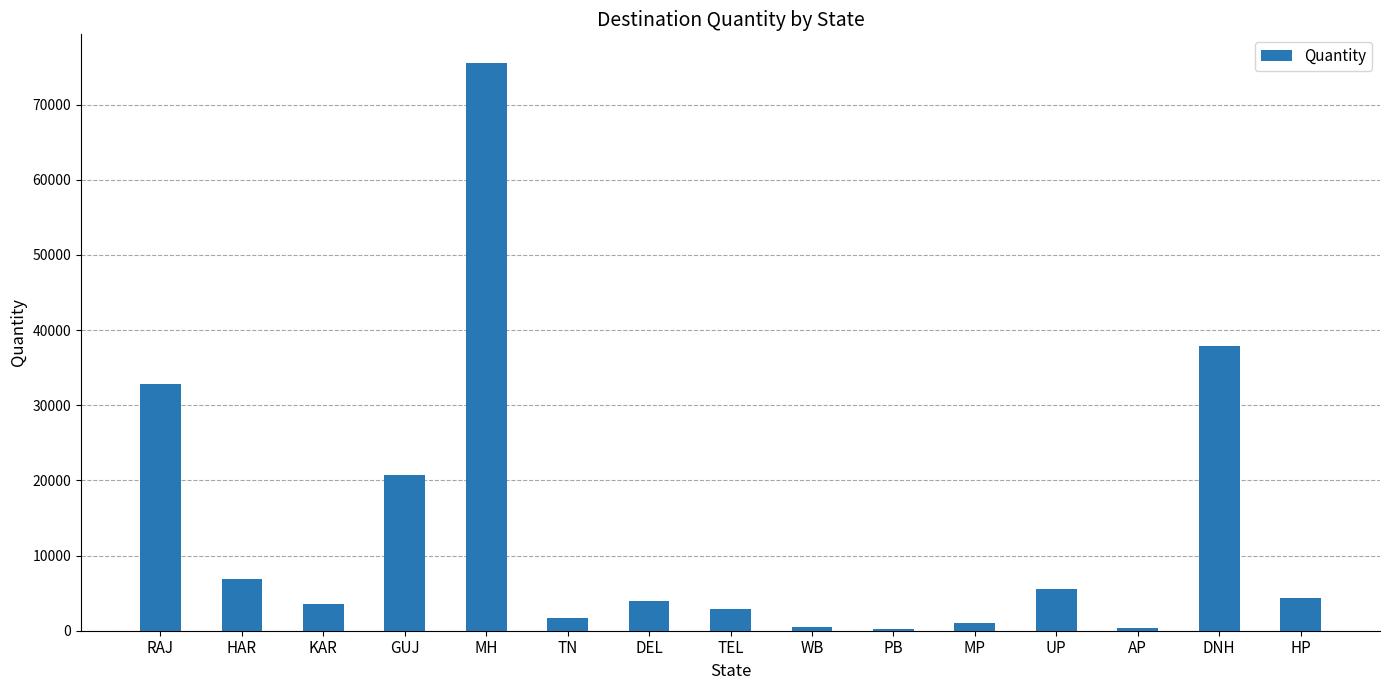

Read the value at GUJ.

20764.5